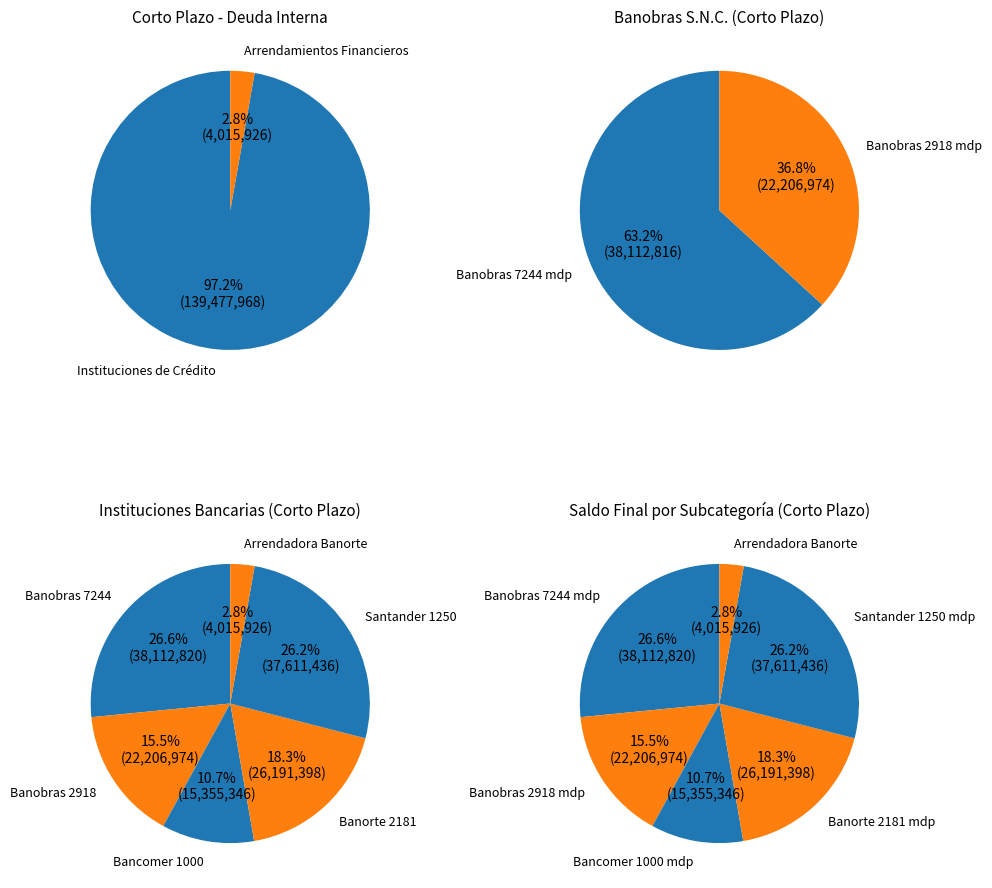

To the nearest percent, what is the difference between the largest and smallest slice percentages?

94%